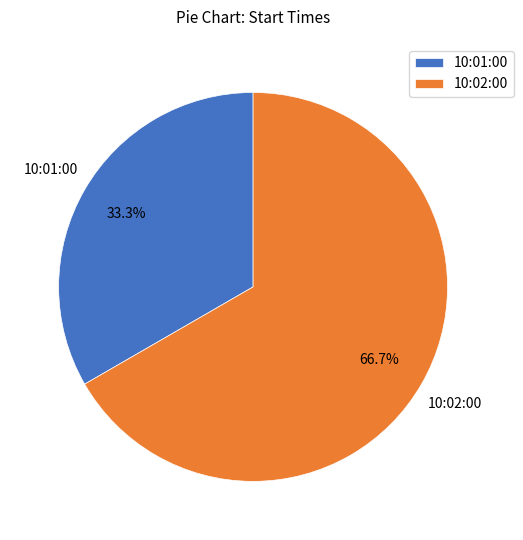

Which category accounts for the majority?

10:02:00